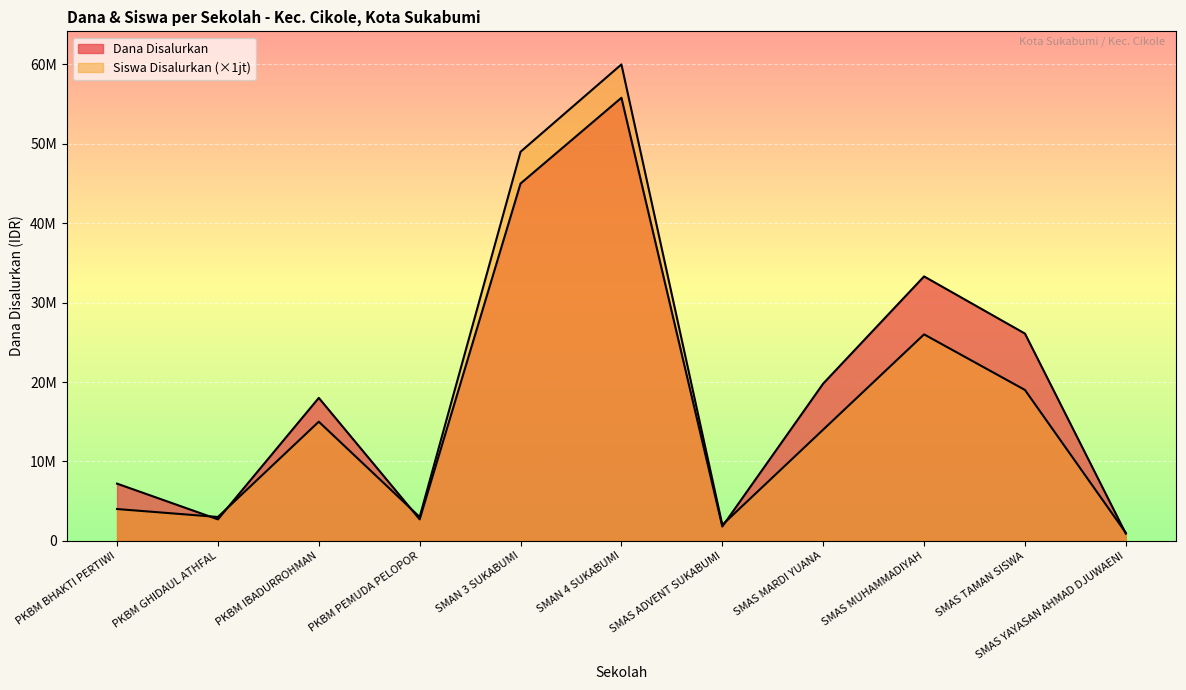

List the series in order of their peak value, lowest first.

Dana Disalurkan, Siswa Disalurkan